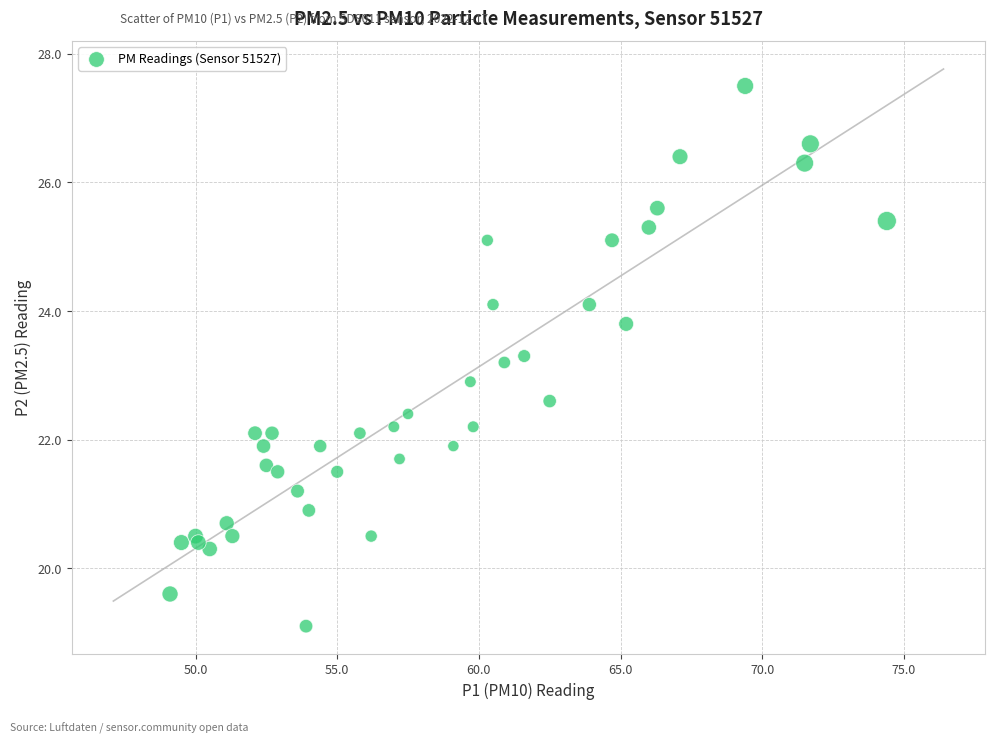

What Y value in the scatter plot is closest to 23?

22.9